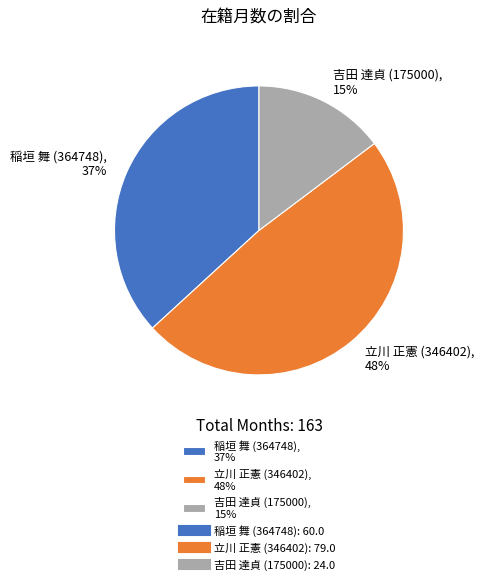

Approximately how many times larger is the value at 吉田 達貞 (175000) compared to 稲垣 舞 (364748)?

0.4